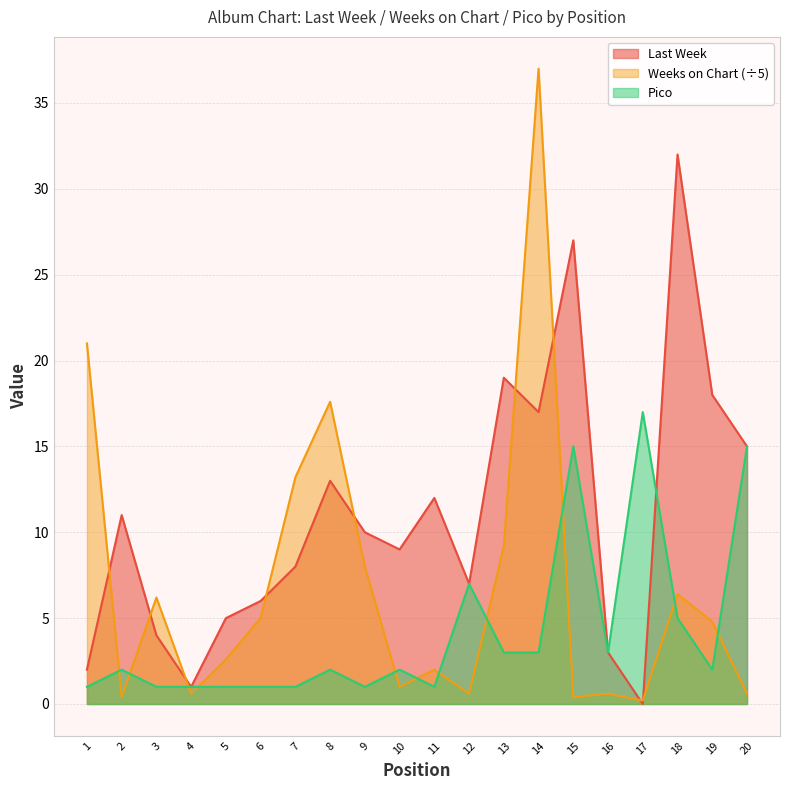

At which label is Weeks on Chart closest to 18?

8